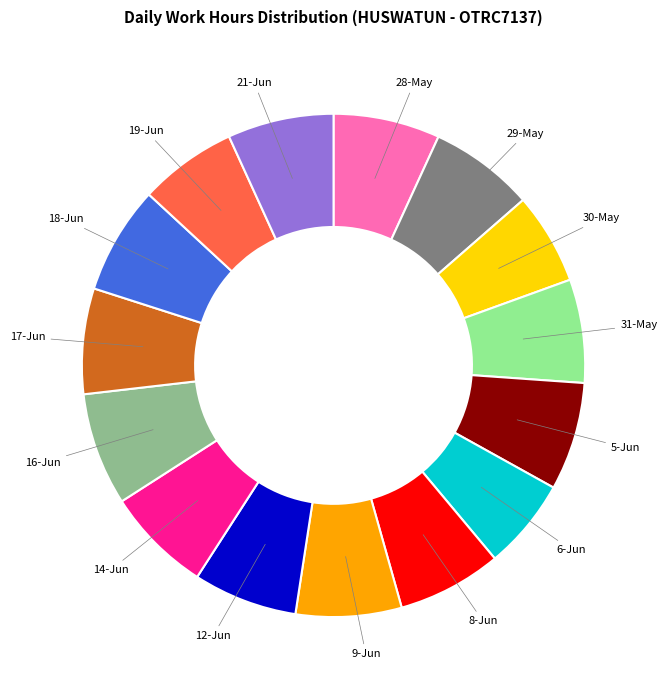

Does any single category account for the majority?

No